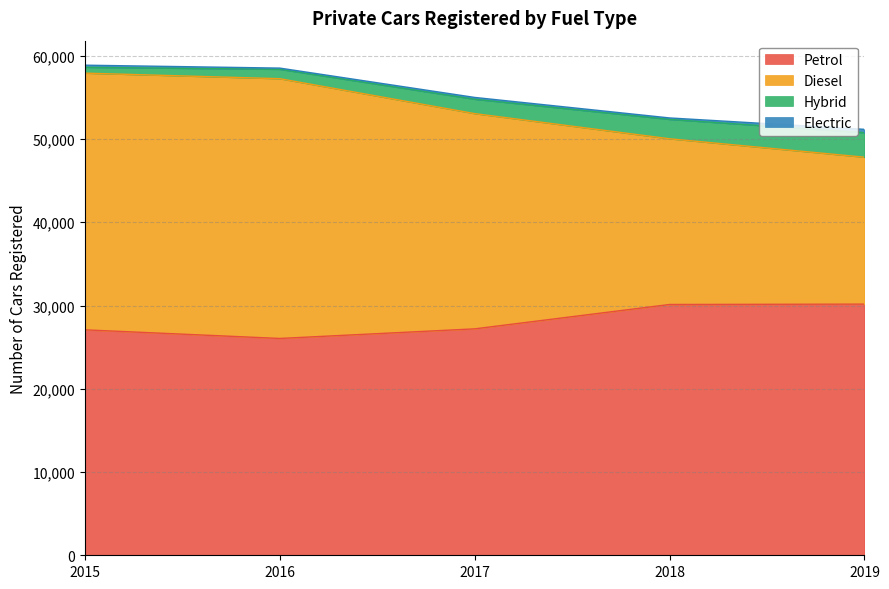

True or false: Diesel and Hybrid intersect in this chart.

False